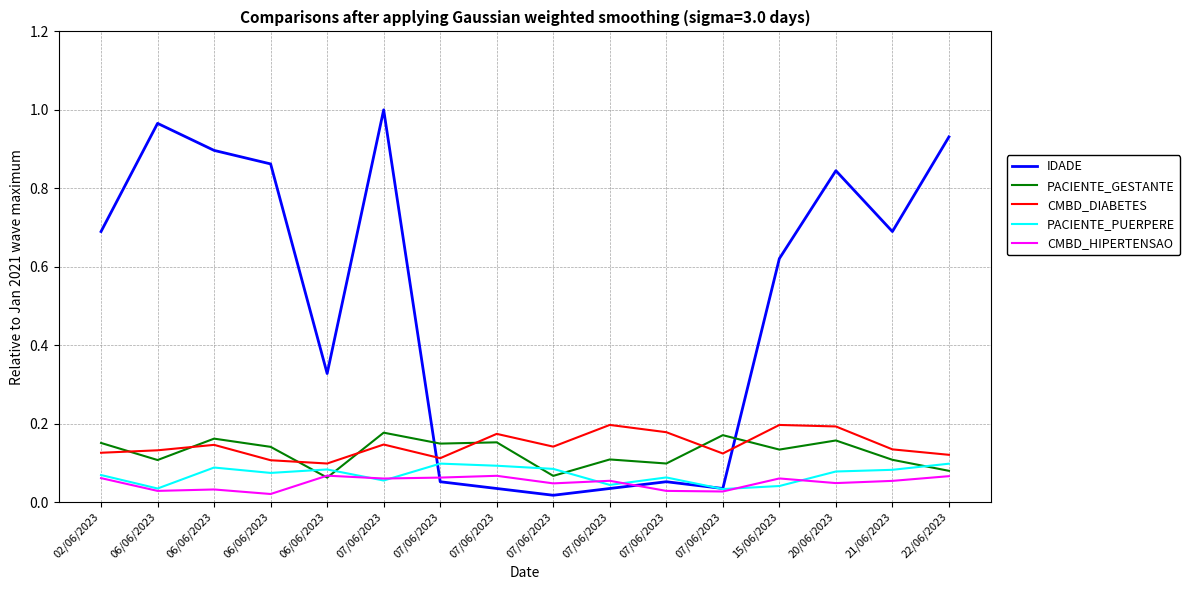

What are all the series names shown in the legend?

IDADE, PACIENTE_GESTANTE, CMBD_DIABETES, PACIENTE_PUERPERE, CMBD_HIPERTENSAO